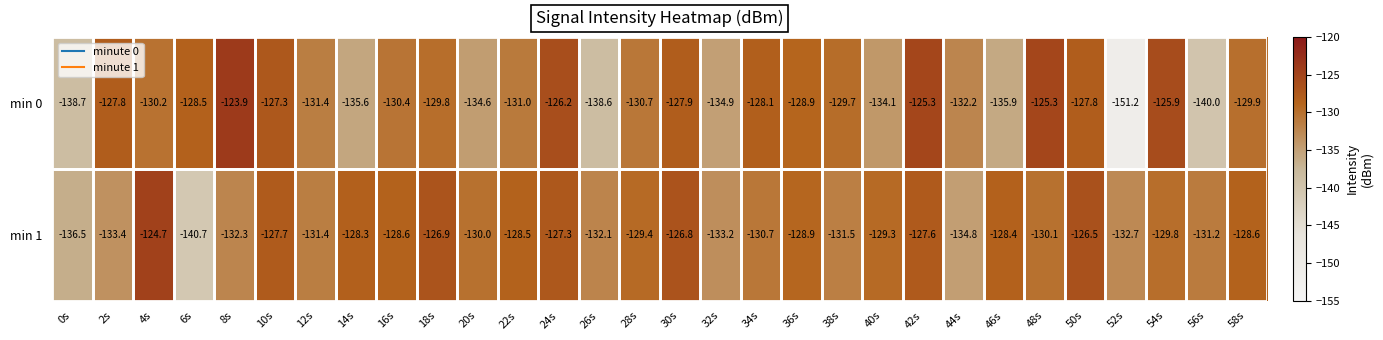

Rank the series at 26s from lowest to highest value.

min 0, min 1